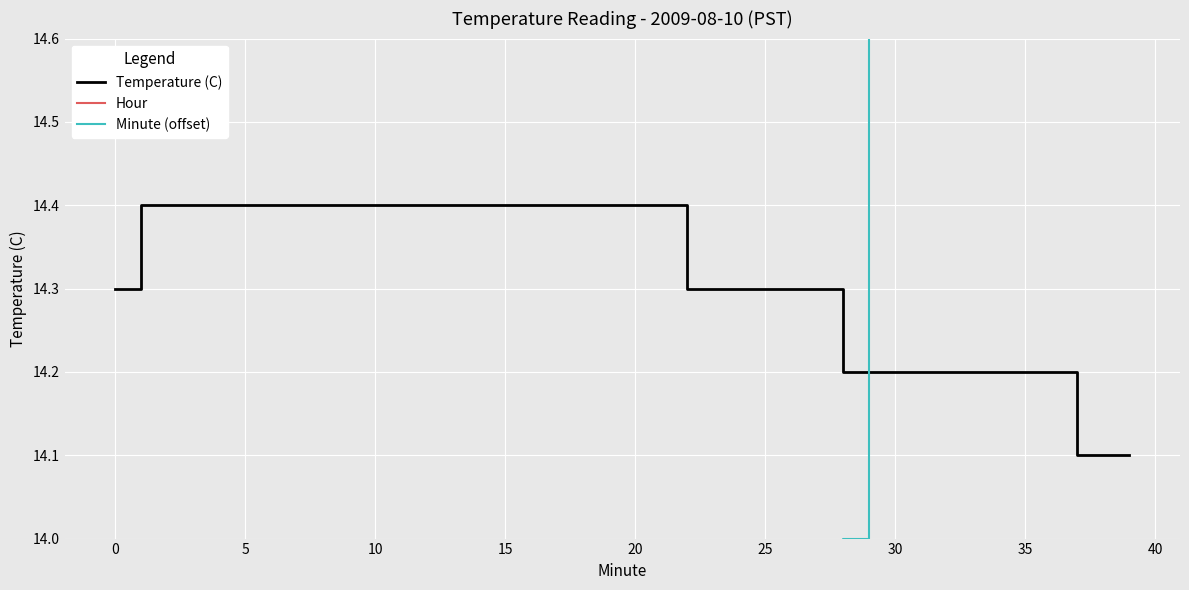

What are all the series names shown in the legend?

Temperature (C), Hour, Minute (offset)